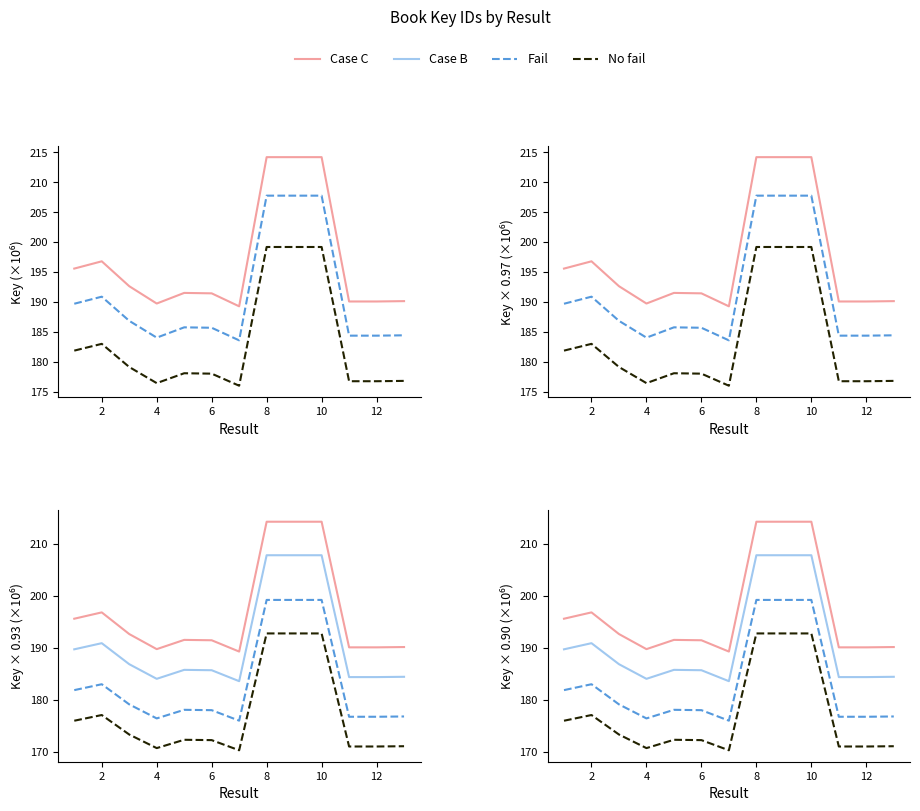

At 6, list the series in order from smallest to largest.

No fail, Fail, Case B, Case C